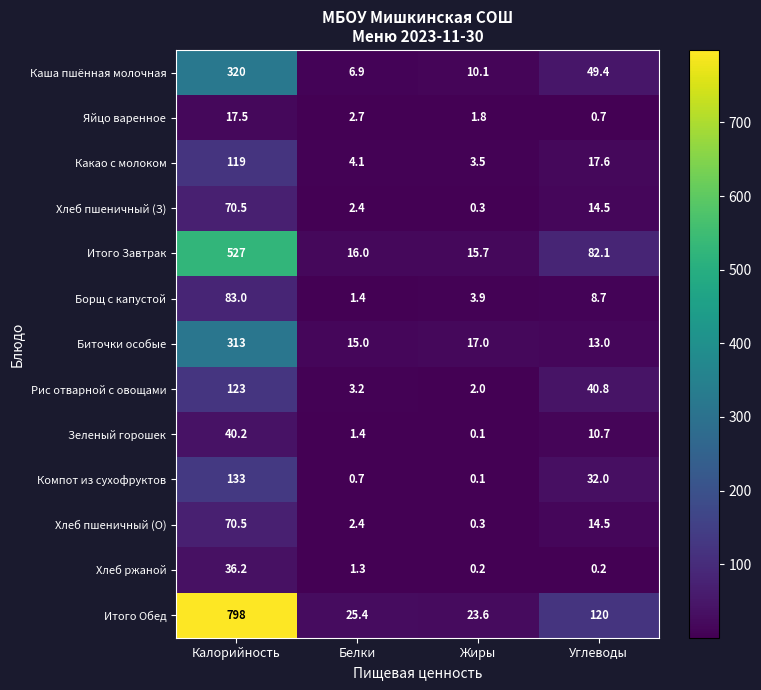

Between Жиры and Углеводы, which series saw the biggest shift?

Итого Обед